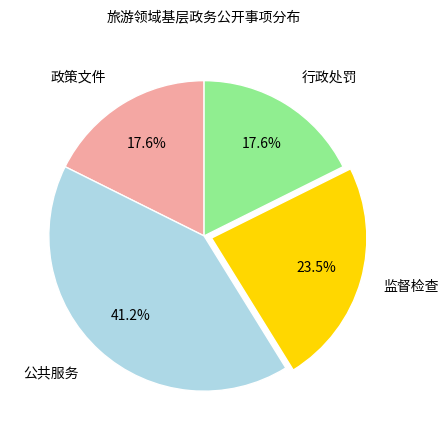

Is there a majority slice in this chart?

No